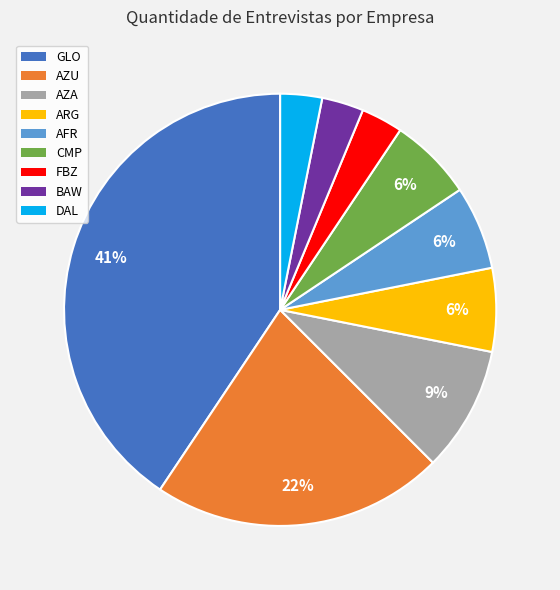

How many segments does this pie chart have?

9